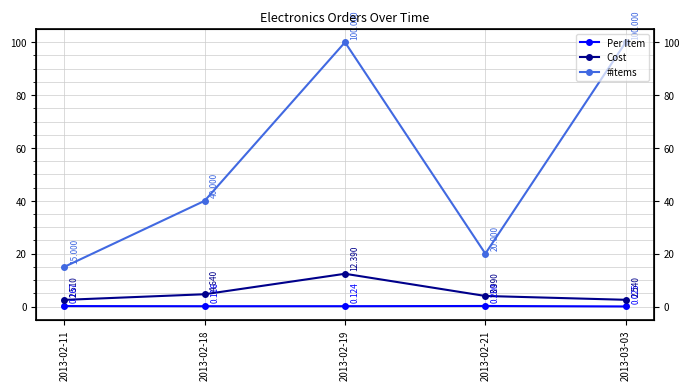

What is the approximate value of Cost at 2013-03-03?

2.5